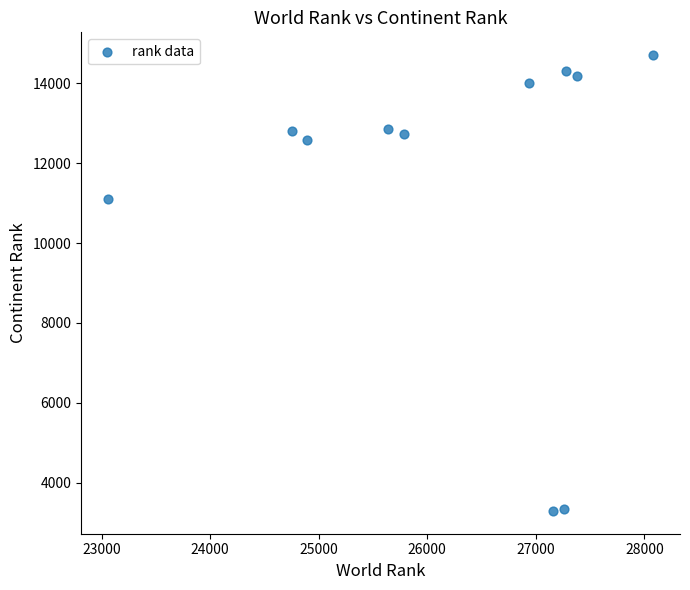

What is the range of Y values (max minus min)?

11412